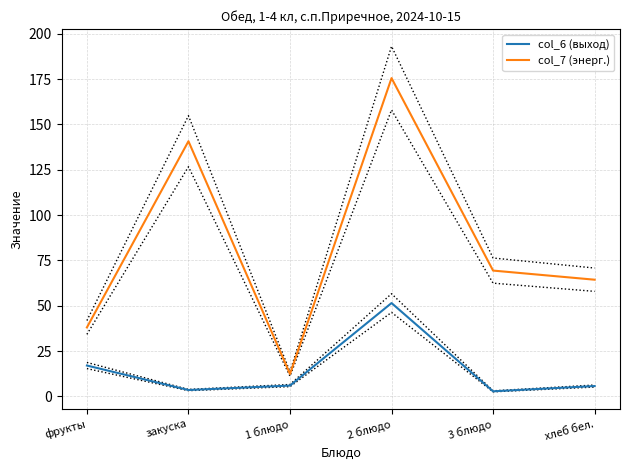

Is this an area chart (filled region under the line)?

No